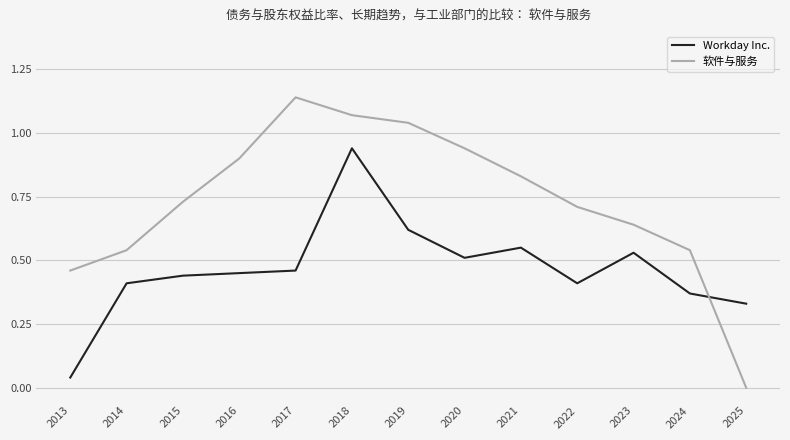

The value of Workday Inc. at 2024 is 0.4. True or false?

True